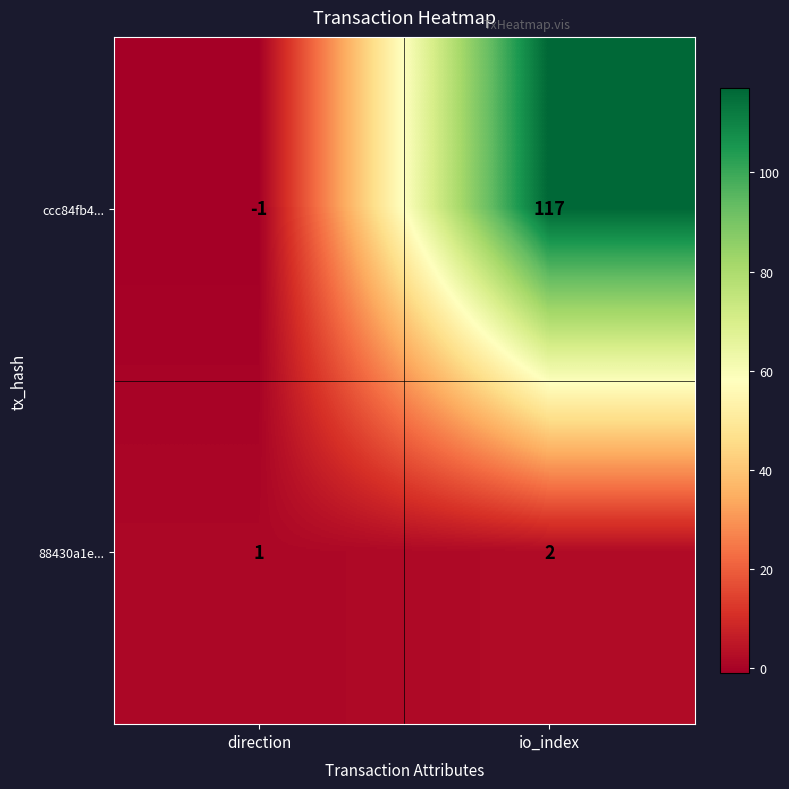

Reading left to right, what are all the values shown in this chart?

ccc84fb4...: direction=-1	io_index=117
88430a1e...: direction=1	io_index=2